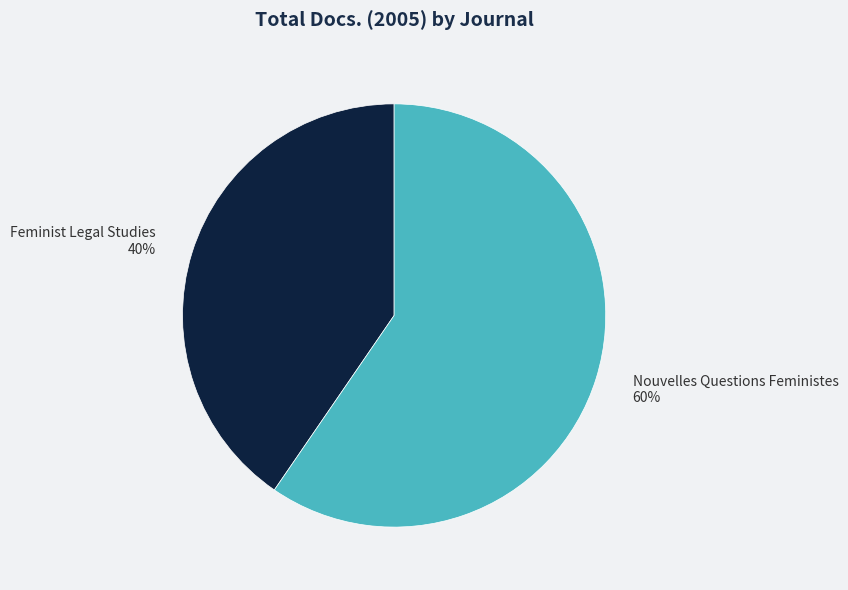

The Feminist Legal Studies slice represents 52% of the pie. True or false?

False